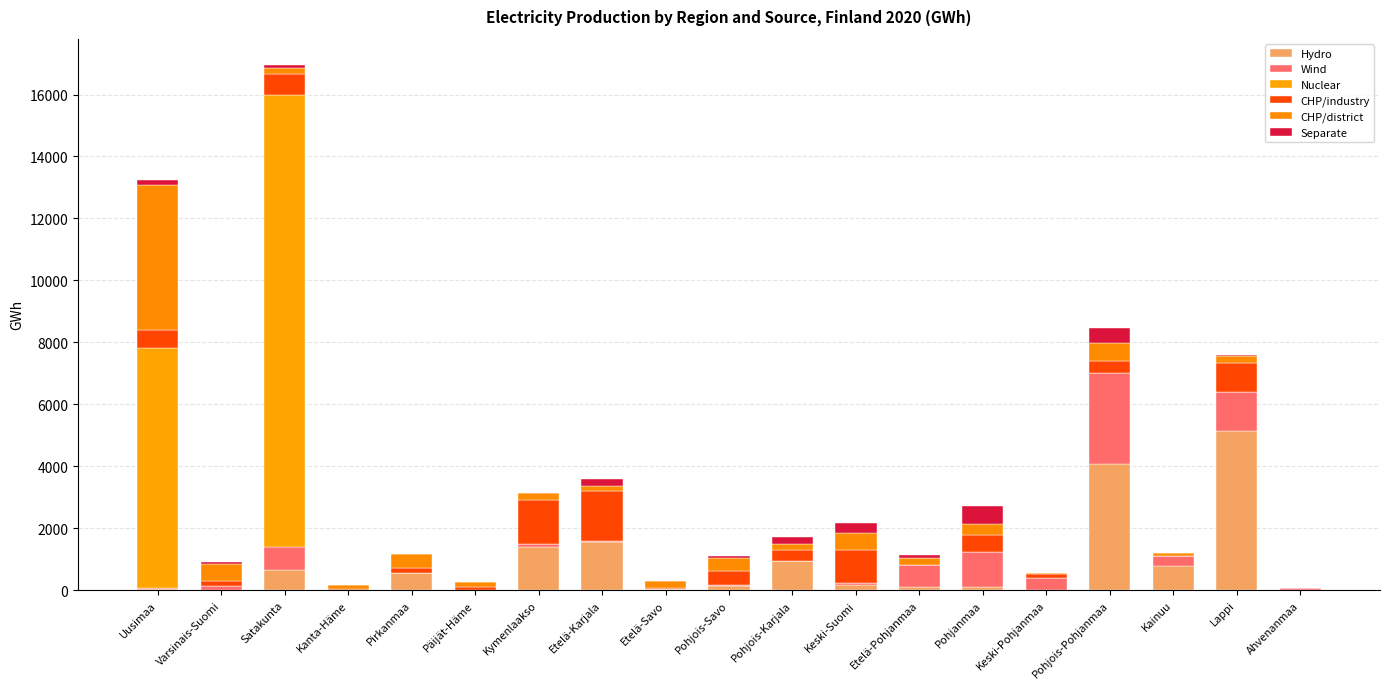

The value of Wind at Etelä-Karjala is 41. True or false?

True